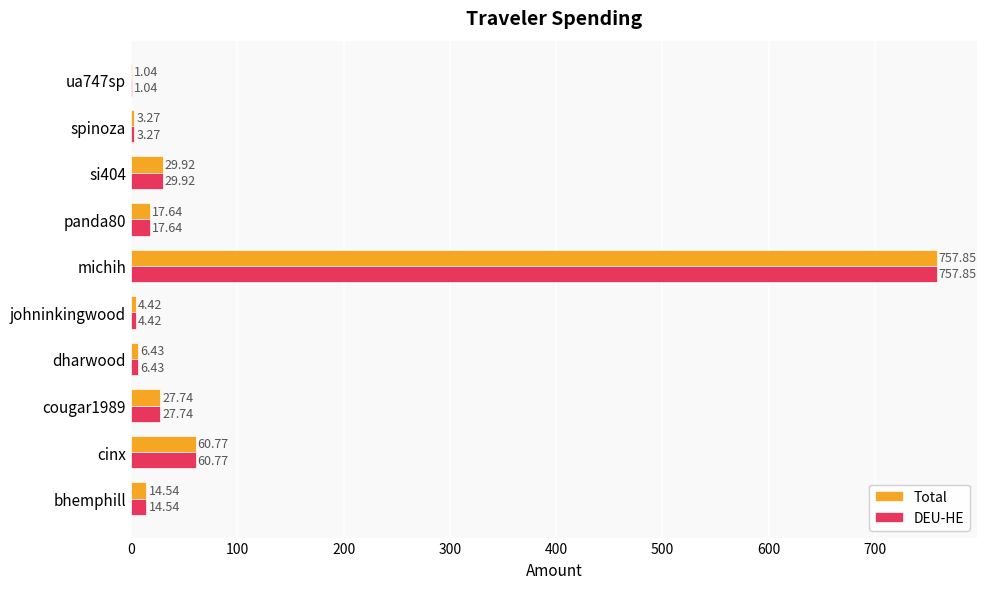

At which category is the sum across all series the highest?

michih